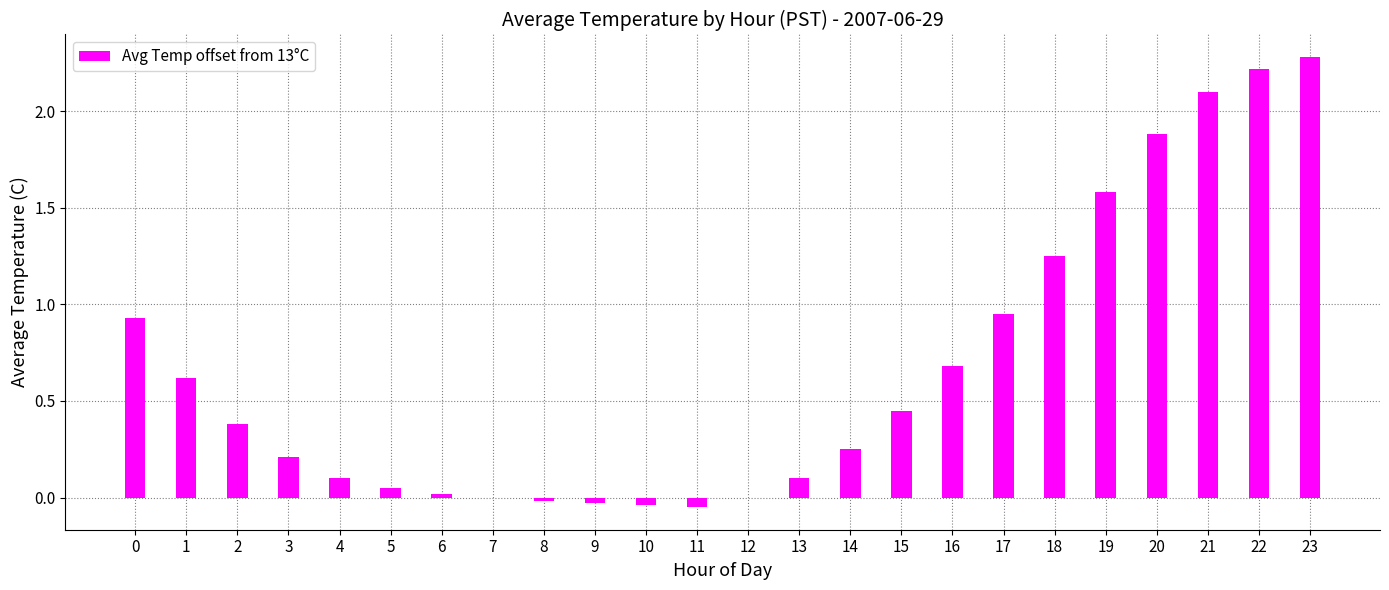

What is the difference between the values at 8 and 22?

2.2